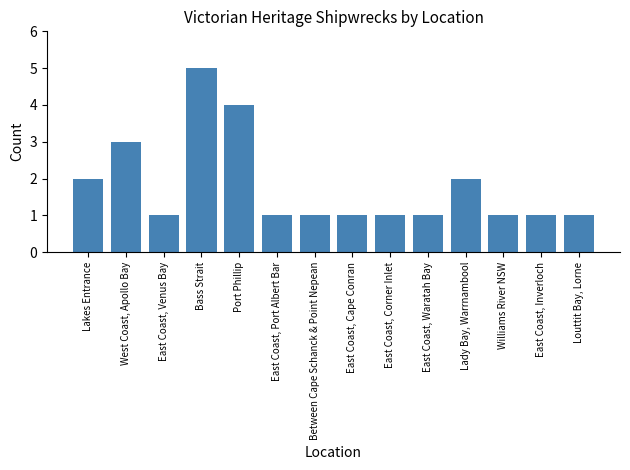

Count the number of categories in the chart.

14